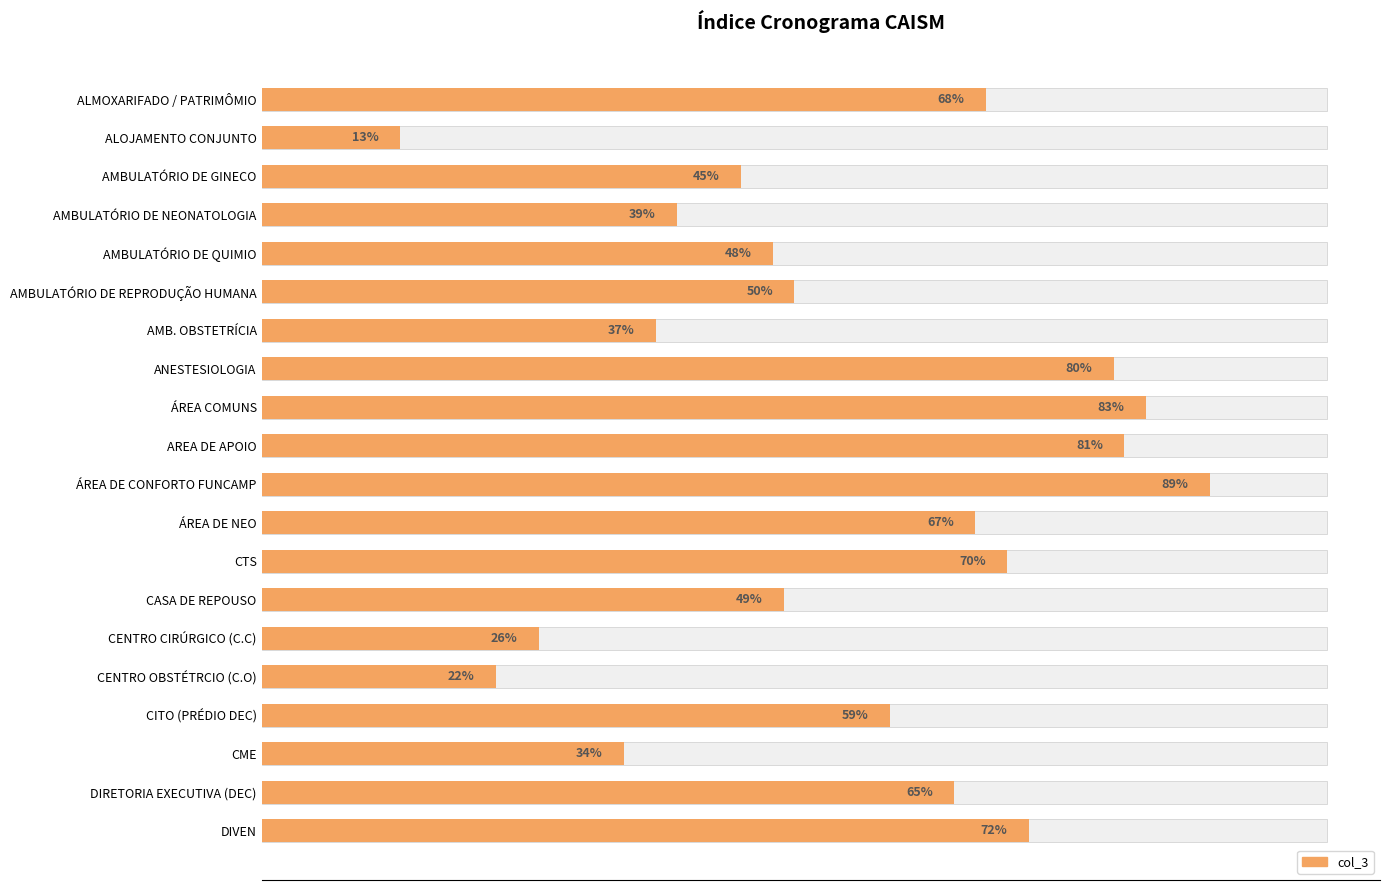

What is the minimum value shown in the chart?

13